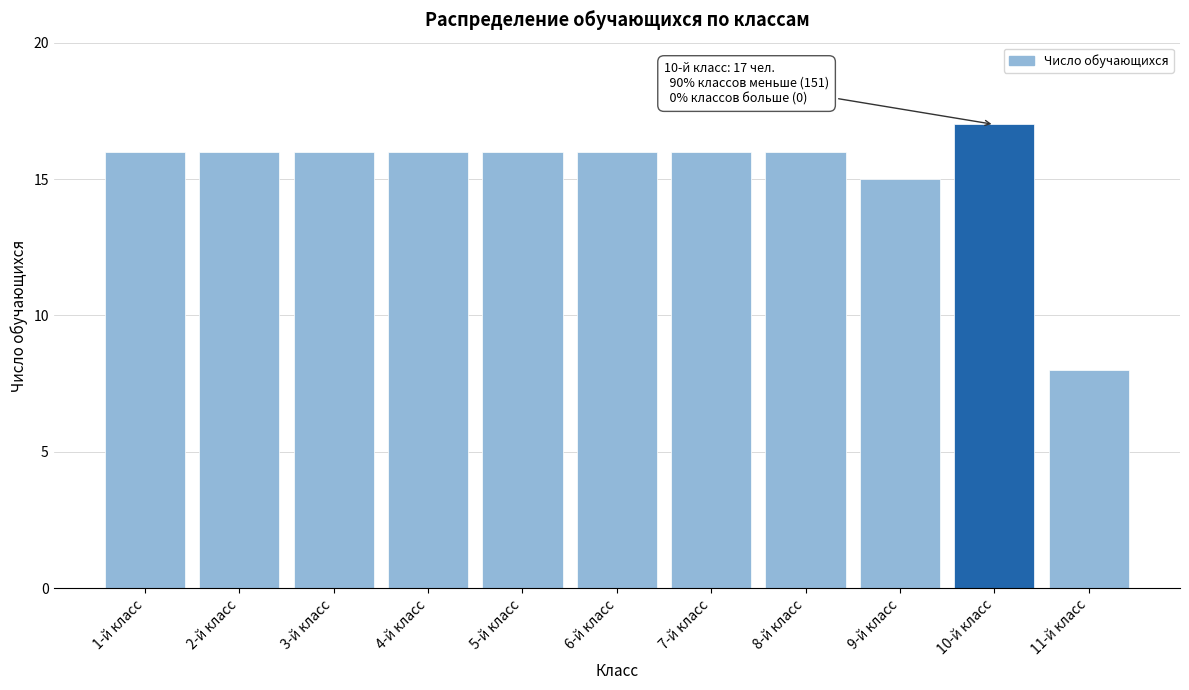

Reading right to left, transcribe all the data shown in this chart.

11-й класс=8	10-й класс=17	9-й класс=15	8-й класс=16	7-й класс=16	6-й класс=16	5-й класс=16	4-й класс=16	3-й класс=16	2-й класс=16	1-й класс=16